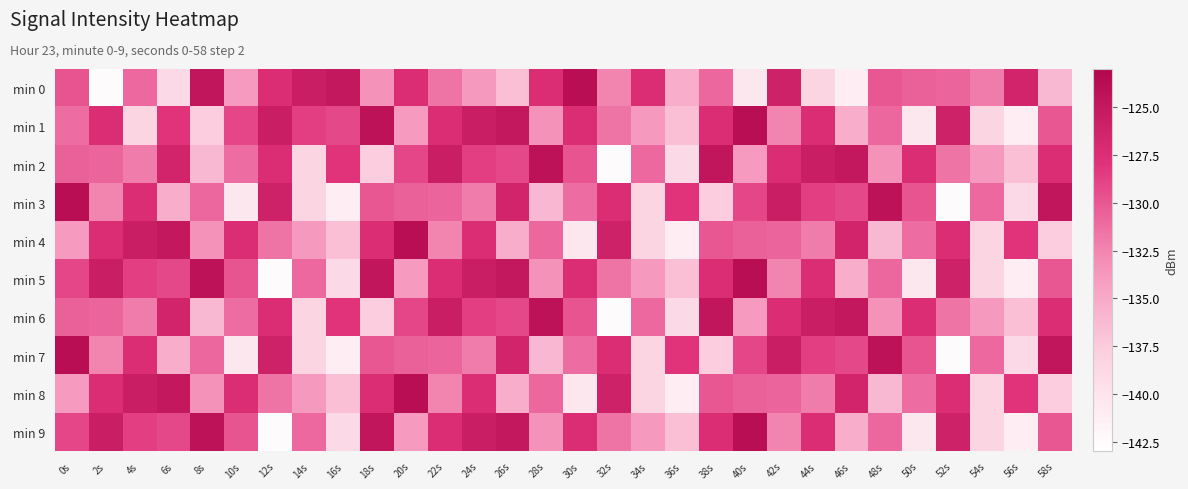

Reading left to right, list all the values displayed in this chart.

min 0: 0s=-129.8	2s=-142.6	4s=-130.9	6s=-138.9	8s=-124.7	10s=-134.0	12s=-127.4	14s=-125.6	16s=-125.0	18s=-133.3	20s=-127.4	22s=-131.6	24s=-133.8	26s=-136.6	28s=-127.4	30s=-123.8	32s=-132.4	34s=-127.5	36s=-135.3	38s=-130.8	40s=-140.5	42s=-126.0	44s=-138.5	46s=-141.1	48s=-130.0	50s=-130.5	52s=-130.7	54s=-132.0	56s=-126.4	58s=-136.2
min 1: 0s=-131.1	2s=-127.3	4s=-138.4	6s=-128.0	8s=-137.7	10s=-129.0	12s=-125.6	14s=-128.7	16s=-129.2	18s=-124.3	20s=-134.0	22s=-127.4	24s=-125.6	26s=-125.0	28s=-133.3	30s=-127.4	32s=-131.6	34s=-133.8	36s=-136.6	38s=-127.4	40s=-123.8	42s=-132.4	44s=-127.5	46s=-135.3	48s=-130.8	50s=-140.5	52s=-126.0	54s=-138.5	56s=-141.1	58s=-130.0
min 2: 0s=-130.5	2s=-130.7	4s=-132.0	6s=-126.4	8s=-136.2	10s=-131.1	12s=-127.3	14s=-138.4	16s=-128.0	18s=-137.7	20s=-129.0	22s=-125.6	24s=-128.7	26s=-129.2	28s=-124.3	30s=-129.8	32s=-142.6	34s=-130.9	36s=-138.9	38s=-124.7	40s=-134.0	42s=-127.4	44s=-125.6	46s=-125.0	48s=-133.3	50s=-127.4	52s=-131.6	54s=-133.8	56s=-136.6	58s=-127.4
min 3: 0s=-123.8	2s=-132.4	4s=-127.5	6s=-135.3	8s=-130.8	10s=-140.5	12s=-126.0	14s=-138.5	16s=-141.1	18s=-130.0	20s=-130.5	22s=-130.7	24s=-132.0	26s=-126.4	28s=-136.2	30s=-131.1	32s=-127.3	34s=-138.4	36s=-128.0	38s=-137.7	40s=-129.0	42s=-125.6	44s=-128.7	46s=-129.2	48s=-124.3	50s=-129.8	52s=-142.6	54s=-130.9	56s=-138.9	58s=-124.7
min 4: 0s=-134.0	2s=-127.4	4s=-125.6	6s=-125.0	8s=-133.3	10s=-127.4	12s=-131.6	14s=-133.8	16s=-136.6	18s=-127.4	20s=-123.8	22s=-132.4	24s=-127.5	26s=-135.3	28s=-130.8	30s=-140.5	32s=-126.0	34s=-138.5	36s=-141.1	38s=-130.0	40s=-130.5	42s=-130.7	44s=-132.0	46s=-126.4	48s=-136.2	50s=-131.1	52s=-127.3	54s=-138.4	56s=-128.0	58s=-137.7
min 5: 0s=-129.0	2s=-125.6	4s=-128.7	6s=-129.2	8s=-124.3	10s=-129.8	12s=-142.6	14s=-130.9	16s=-138.9	18s=-124.7	20s=-134.0	22s=-127.4	24s=-125.6	26s=-125.0	28s=-133.3	30s=-127.4	32s=-131.6	34s=-133.8	36s=-136.6	38s=-127.4	40s=-123.8	42s=-132.4	44s=-127.5	46s=-135.3	48s=-130.8	50s=-140.5	52s=-126.0	54s=-138.5	56s=-141.1	58s=-130.0
min 6: 0s=-130.5	2s=-130.7	4s=-132.0	6s=-126.4	8s=-136.2	10s=-131.1	12s=-127.3	14s=-138.4	16s=-128.0	18s=-137.7	20s=-129.0	22s=-125.6	24s=-128.7	26s=-129.2	28s=-124.3	30s=-129.8	32s=-142.6	34s=-130.9	36s=-138.9	38s=-124.7	40s=-134.0	42s=-127.4	44s=-125.6	46s=-125.0	48s=-133.3	50s=-127.4	52s=-131.6	54s=-133.8	56s=-136.6	58s=-127.4
min 7: 0s=-123.8	2s=-132.4	4s=-127.5	6s=-135.3	8s=-130.8	10s=-140.5	12s=-126.0	14s=-138.5	16s=-141.1	18s=-130.0	20s=-130.5	22s=-130.7	24s=-132.0	26s=-126.4	28s=-136.2	30s=-131.1	32s=-127.3	34s=-138.4	36s=-128.0	38s=-137.7	40s=-129.0	42s=-125.6	44s=-128.7	46s=-129.2	48s=-124.3	50s=-129.8	52s=-142.6	54s=-130.9	56s=-138.9	58s=-124.7
min 8: 0s=-134.0	2s=-127.4	4s=-125.6	6s=-125.0	8s=-133.3	10s=-127.4	12s=-131.6	14s=-133.8	16s=-136.6	18s=-127.4	20s=-123.8	22s=-132.4	24s=-127.5	26s=-135.3	28s=-130.8	30s=-140.5	32s=-126.0	34s=-138.5	36s=-141.1	38s=-130.0	40s=-130.5	42s=-130.7	44s=-132.0	46s=-126.4	48s=-136.2	50s=-131.1	52s=-127.3	54s=-138.4	56s=-128.0	58s=-137.7
min 9: 0s=-129.0	2s=-125.6	4s=-128.7	6s=-129.2	8s=-124.3	10s=-129.8	12s=-142.6	14s=-130.9	16s=-138.9	18s=-124.7	20s=-134.0	22s=-127.4	24s=-125.6	26s=-125.0	28s=-133.3	30s=-127.4	32s=-131.6	34s=-133.8	36s=-136.6	38s=-127.4	40s=-123.8	42s=-132.4	44s=-127.5	46s=-135.3	48s=-130.8	50s=-140.5	52s=-126.0	54s=-138.5	56s=-141.1	58s=-130.0